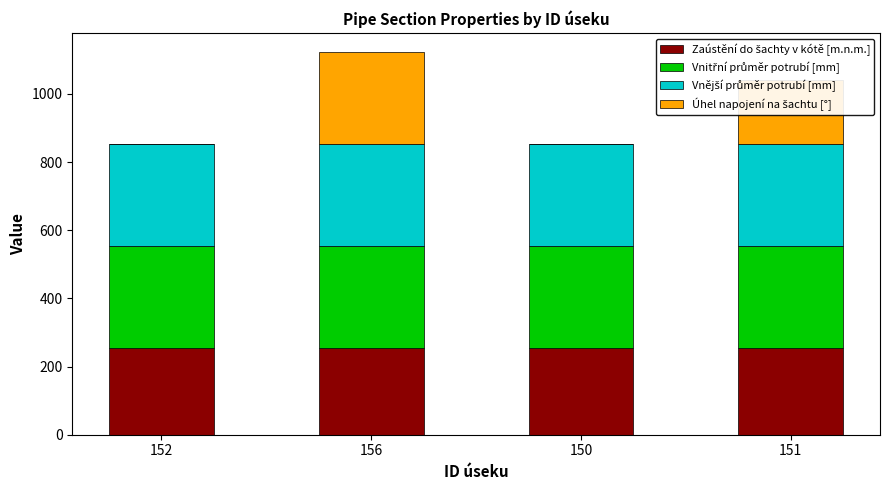

What is the total value across all series at 156?

1122.2